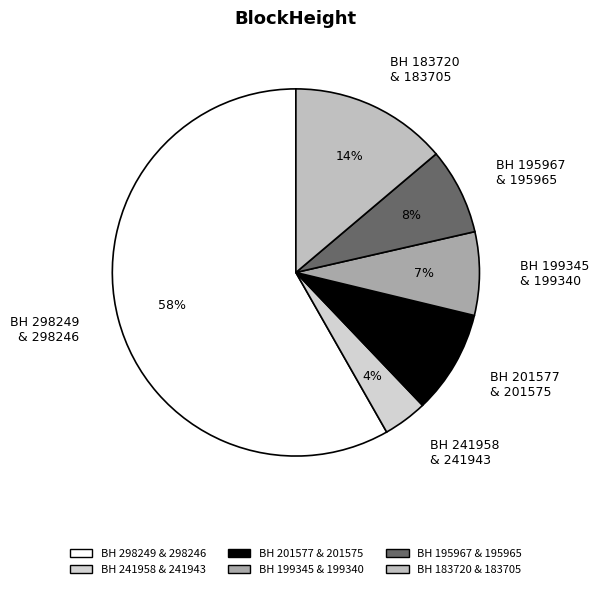

What is the largest slice in the pie chart?

BH 298249 & 298246